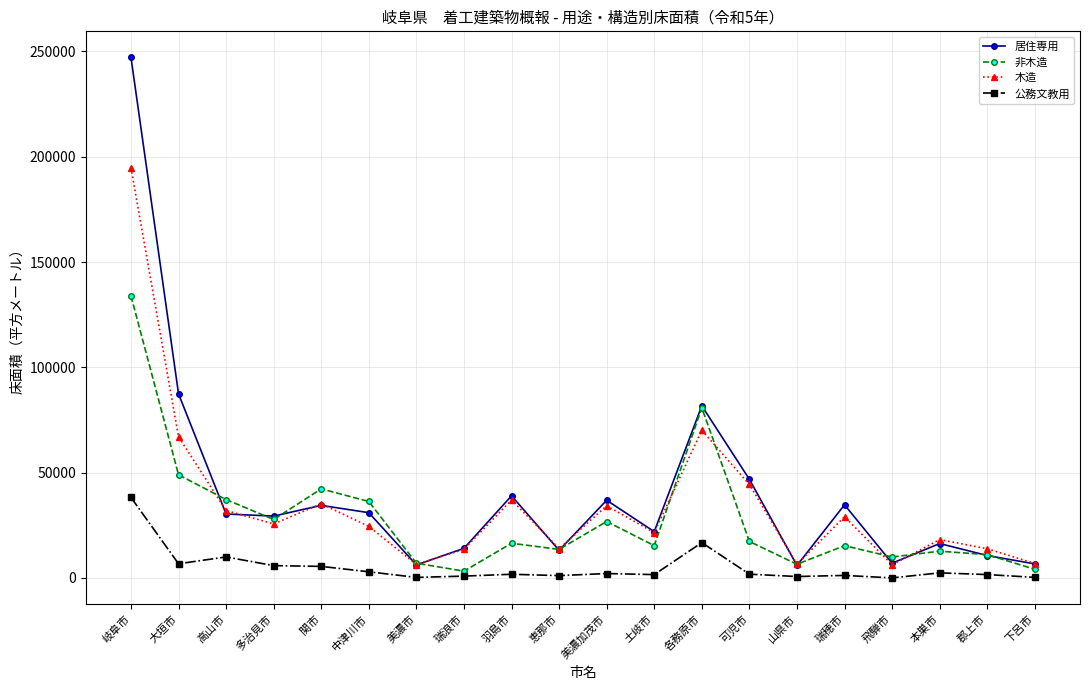

What is the label of the 2nd point from the left?

大垣市